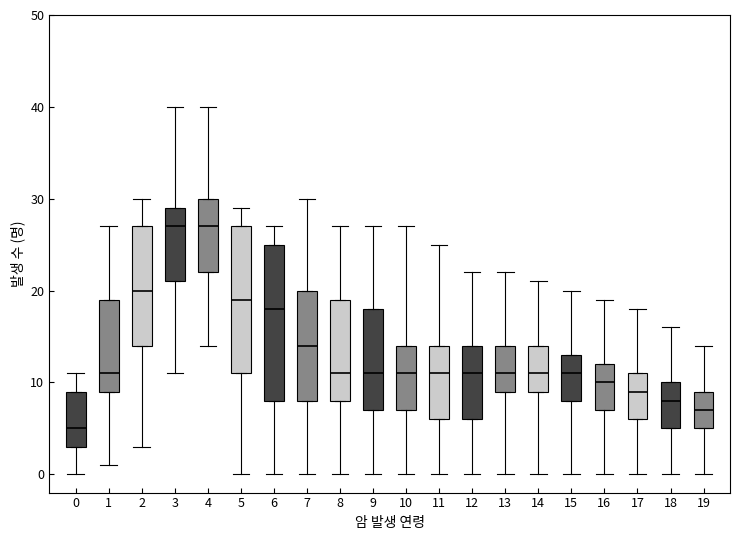

Where is the upper edge of the box at x = 3 on the y-axis? The values are not printed on the chart, so give them approximately, as read against the axis.

29